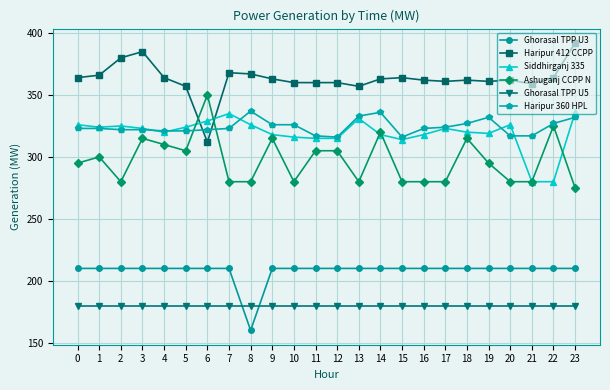

Between 11 and 22, which series saw the biggest shift?

Siddhirganj 335